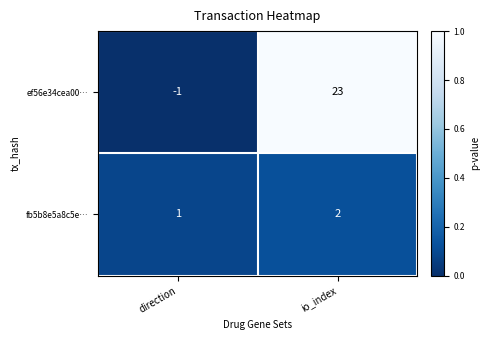

What is the average value of the ef56e34cea00… series?

11